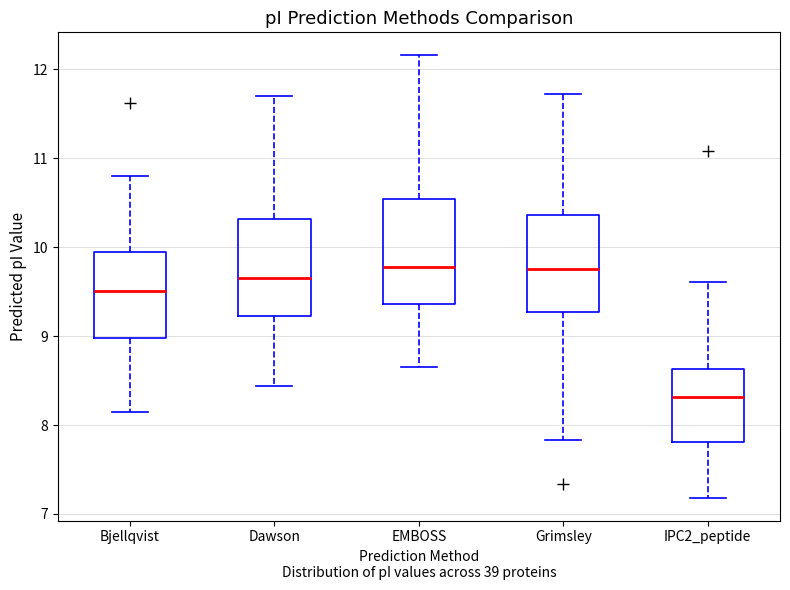

Reading left to right, read every box against the y-axis: the position of its median line, the range the box covers, and the ends of its whiskers. The values are not printed on the chart, so give them approximately, as read against the axis.

Bjellqvist: median 9.5, box 9.0 to 9.9, whiskers 8.1 to 10.8
Dawson: median 9.6, box 9.2 to 10.3, whiskers 8.4 to 11.7
EMBOSS: median 9.8, box 9.4 to 10.5, whiskers 8.7 to 12.2
Grimsley: median 9.8, box 9.3 to 10.4, whiskers 7.8 to 11.7
IPC2_peptide: median 8.3, box 7.8 to 8.6, whiskers 7.2 to 9.6